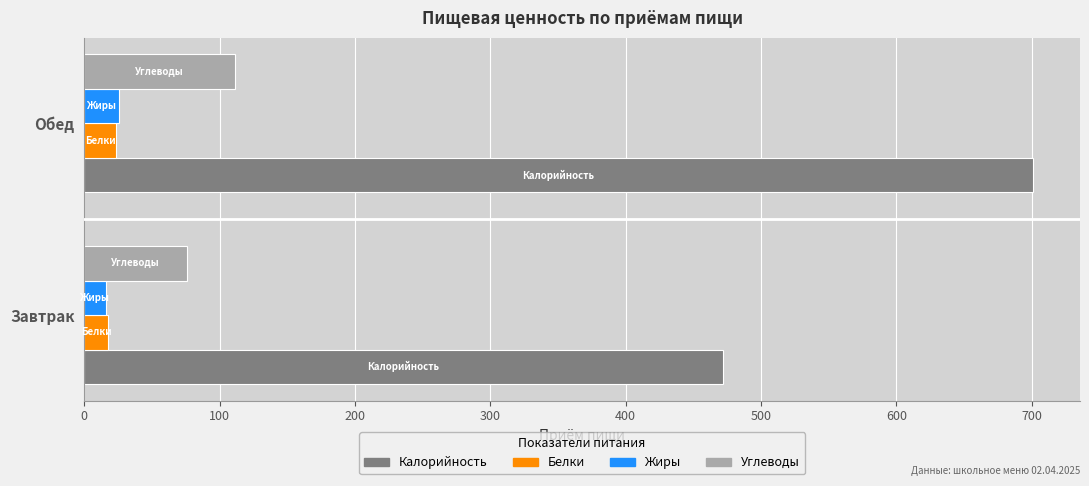

What is the approximate value of Белки at Обед?

23.2